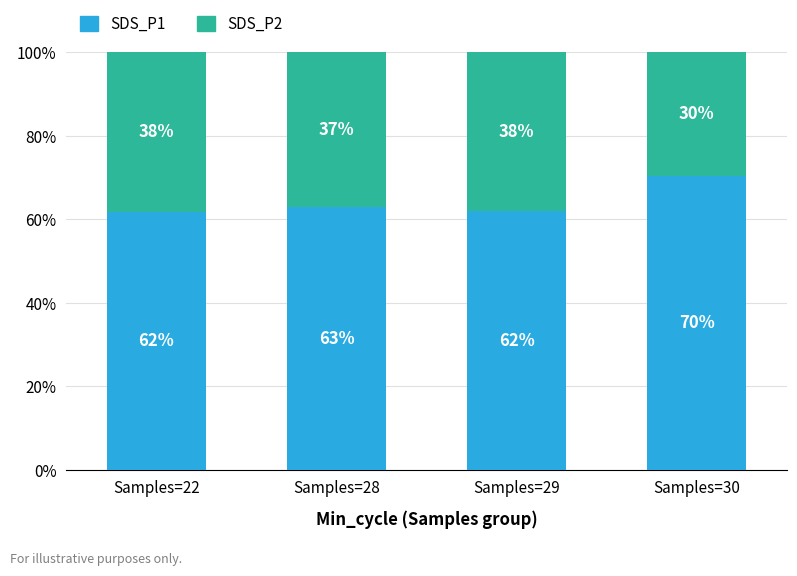

How many SDS_P2 values are between 0 and 1?

4